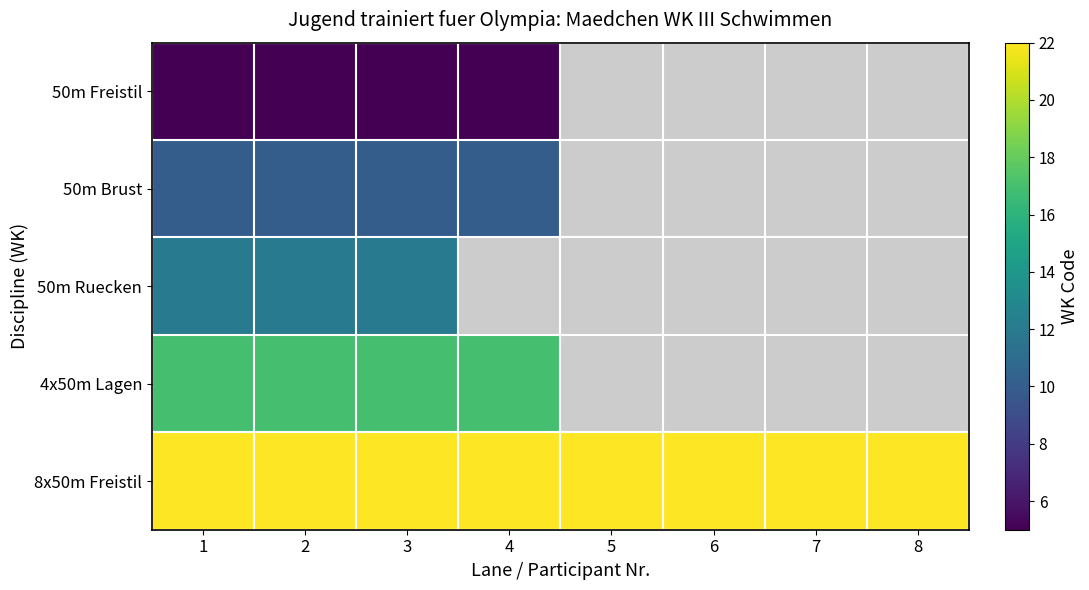

The value of 8x50m Freistil at 3 is 22.0. True or false?

True